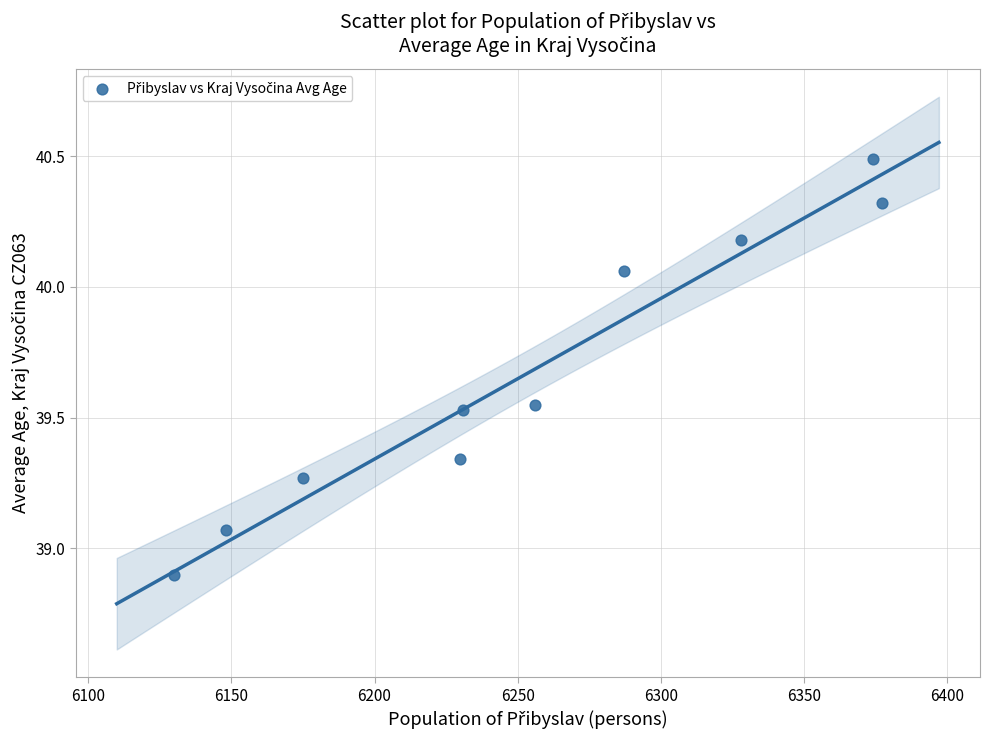

What is the average Y value?

39.7